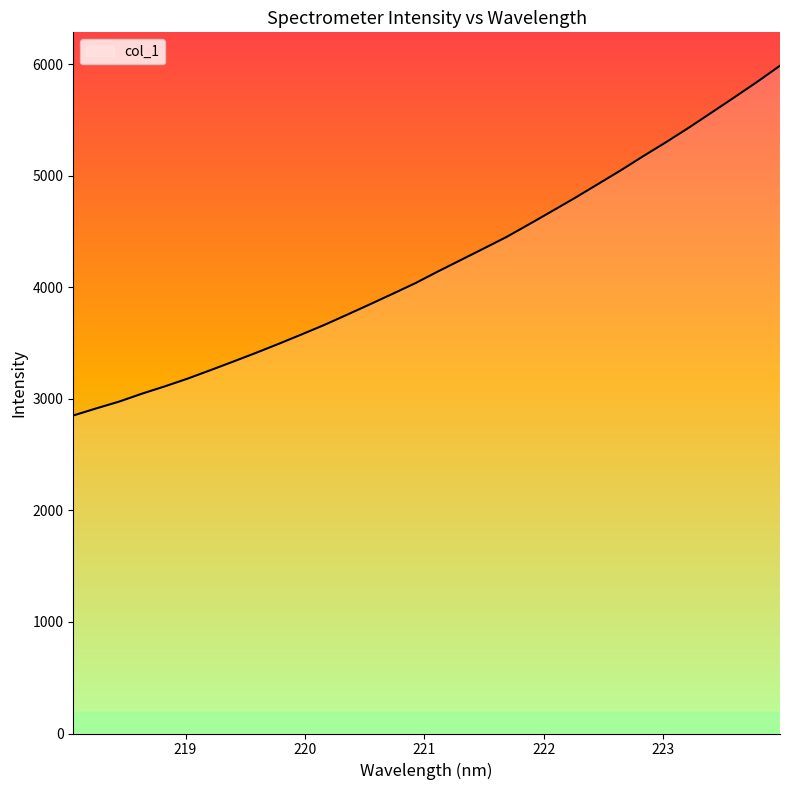

What is the greatest value displayed?

5986.8